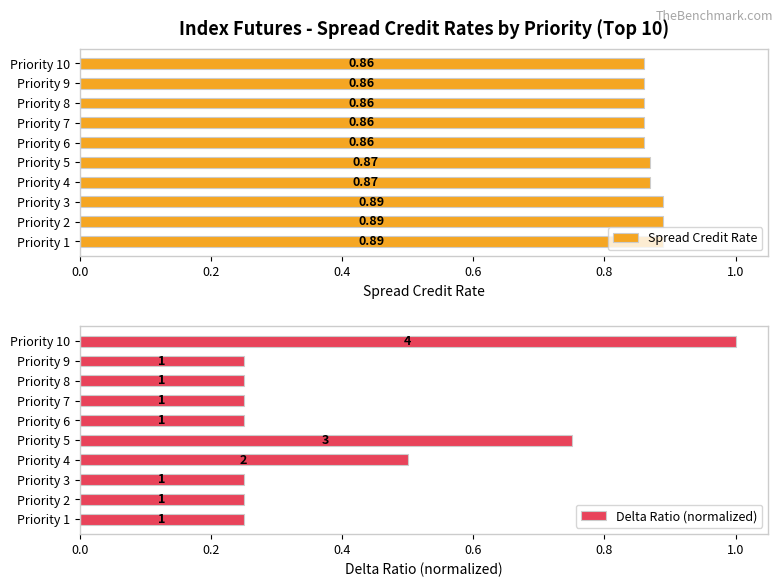

What is the maximum value for Delta Ratio (normalized)?

1.0